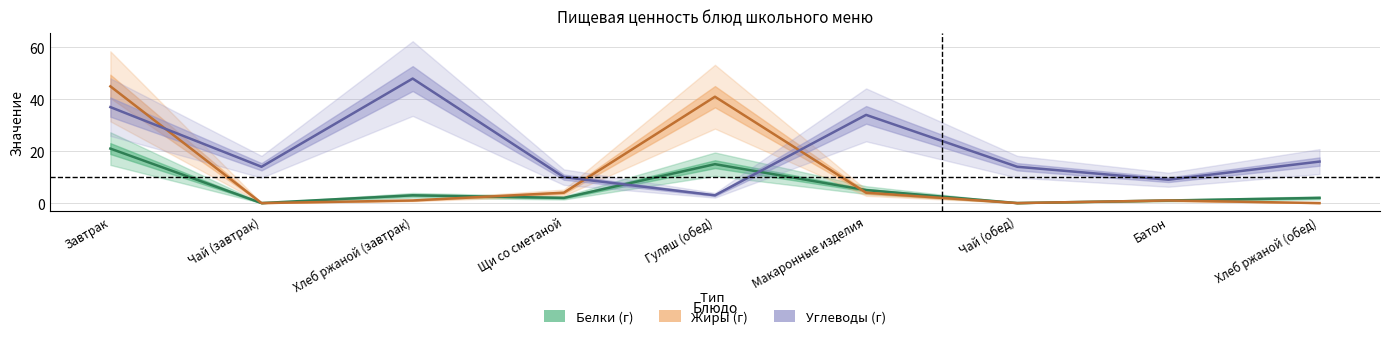

What is the label of the 3rd point from the left?

Хлеб ржаной (завтрак)